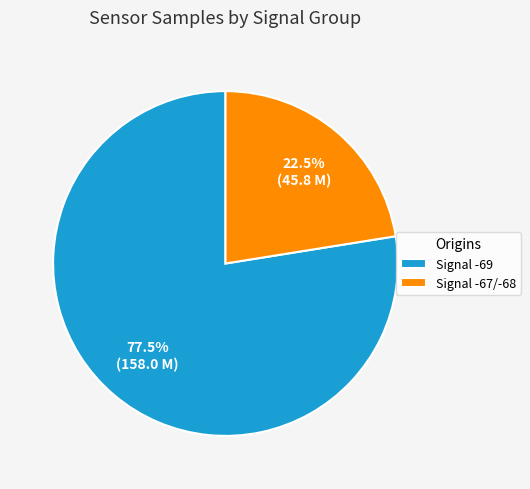

What is the smallest slice in the pie chart?

Signal -67/-68